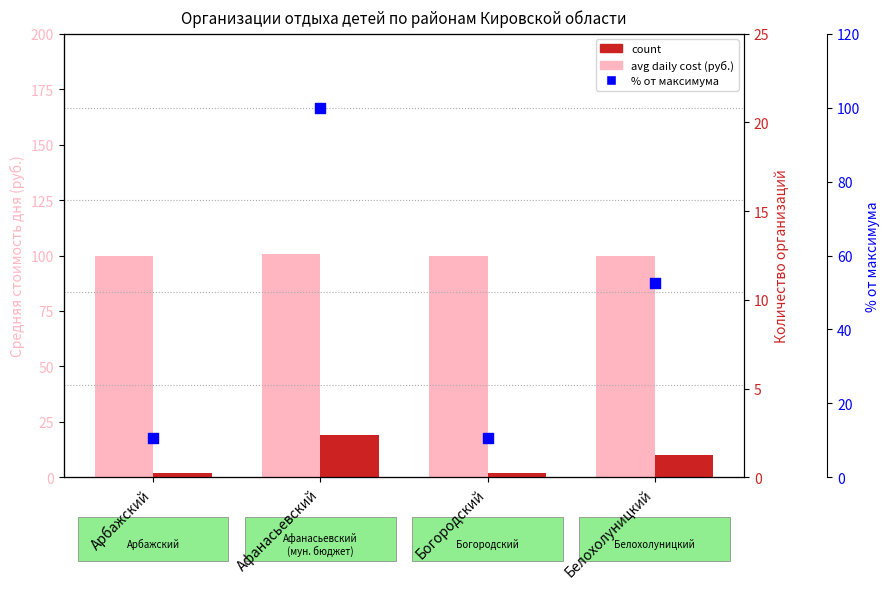

Which series has the largest total across all categories?

avg daily cost (руб.)